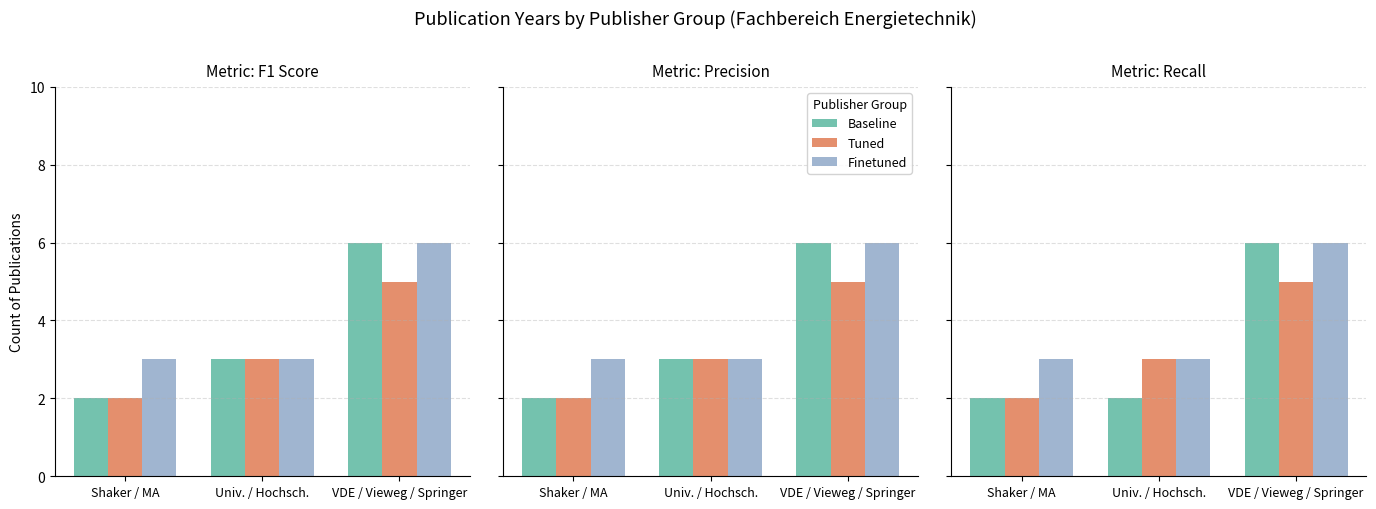

Which category has the lowest value across all series?

Shaker / MA